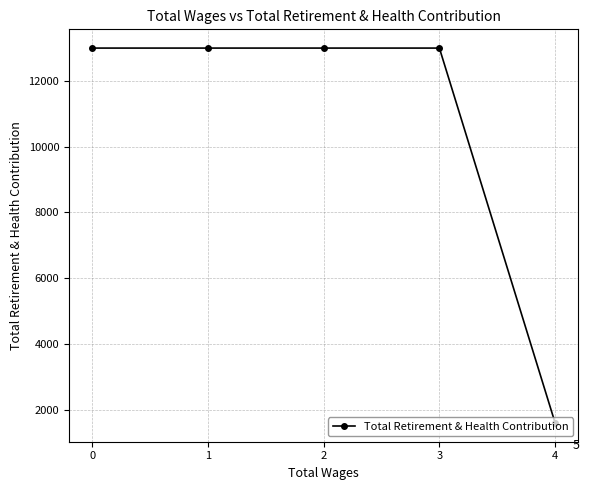

What is the change in value from 2 to 4?

-11406